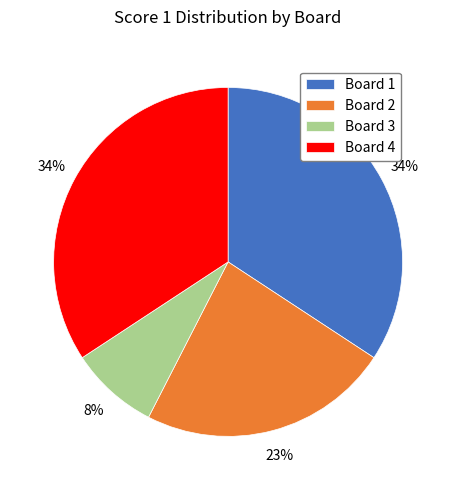

Between Board 3 and Board 2, which is larger?

Board 2